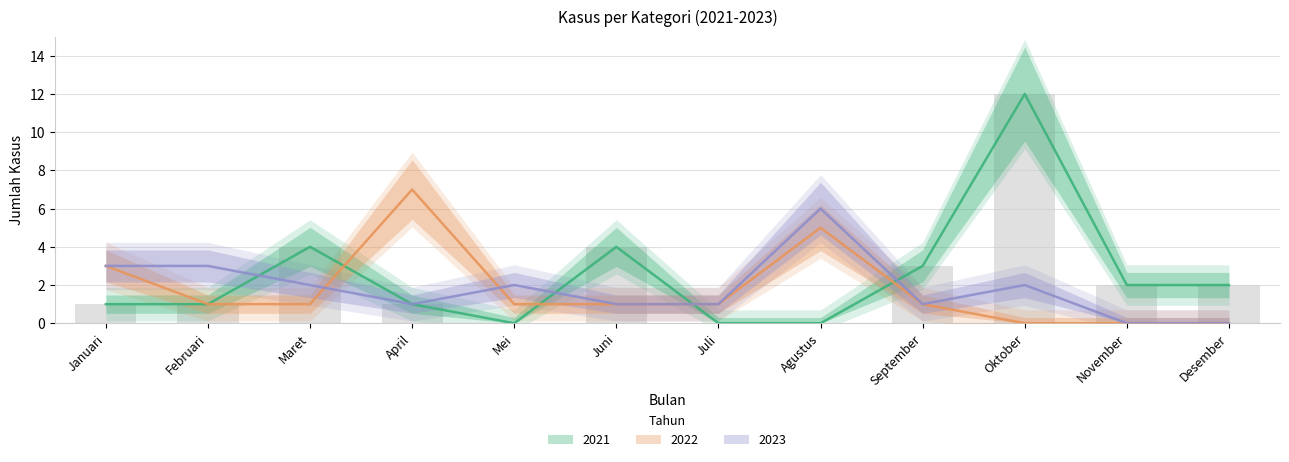

Rank the series by their maximum value, from highest to lowest.

2021, 2022, 2023